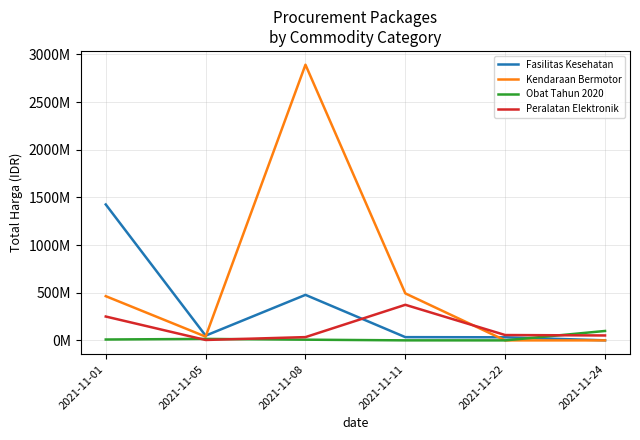

How many interior local peaks does the Fasilitas Kesehatan series have?

1